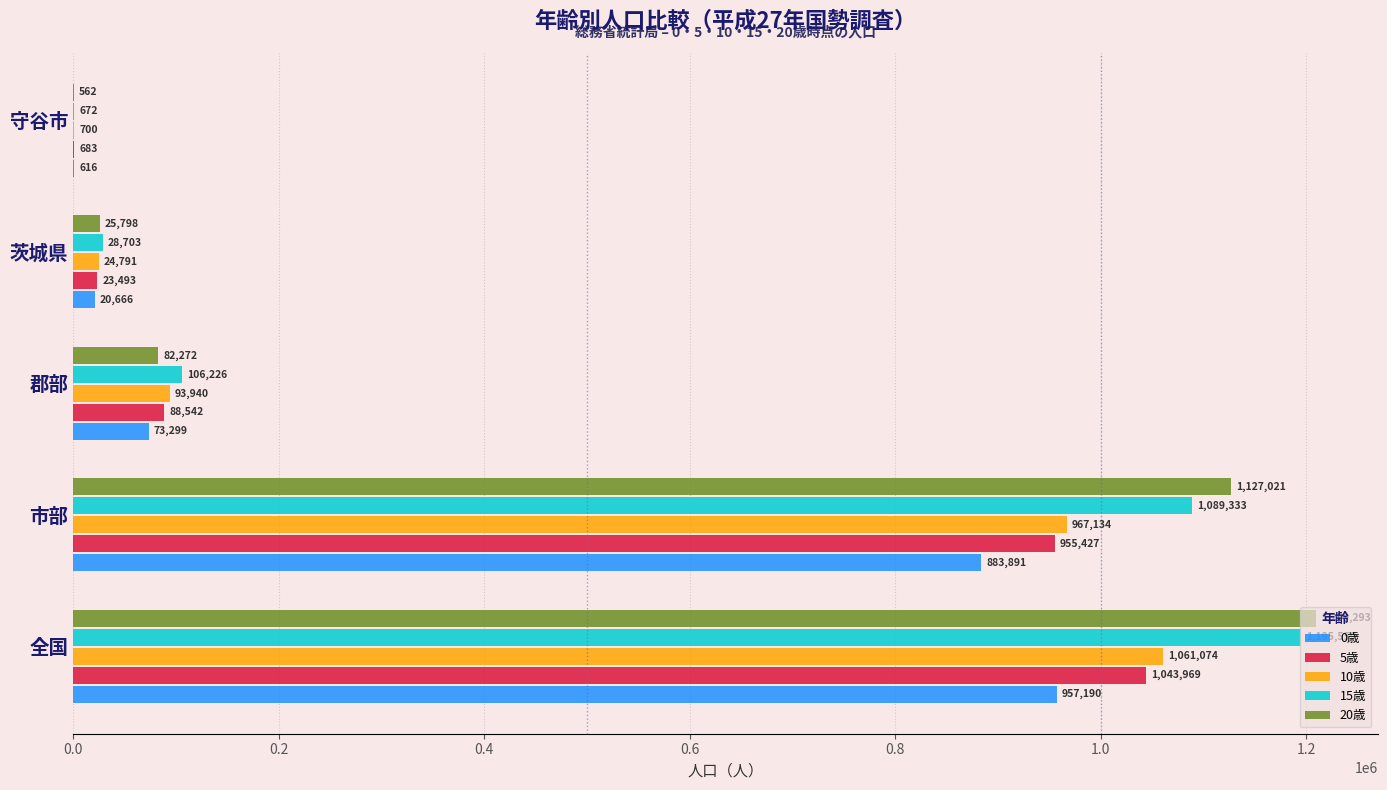

At which category is the sum across all series the highest?

全国